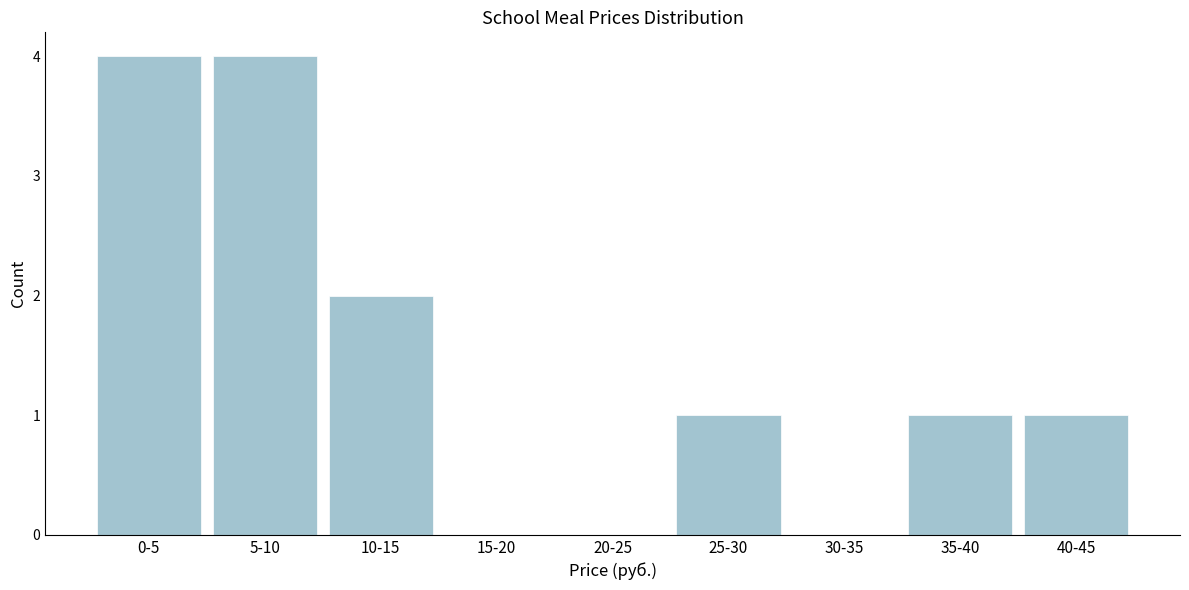

Reading left to right, transcribe all the data shown in this chart.

0-5=4	5-10=4	10-15=2	15-20=0	20-25=0	25-30=1	30-35=0	35-40=1	40-45=1